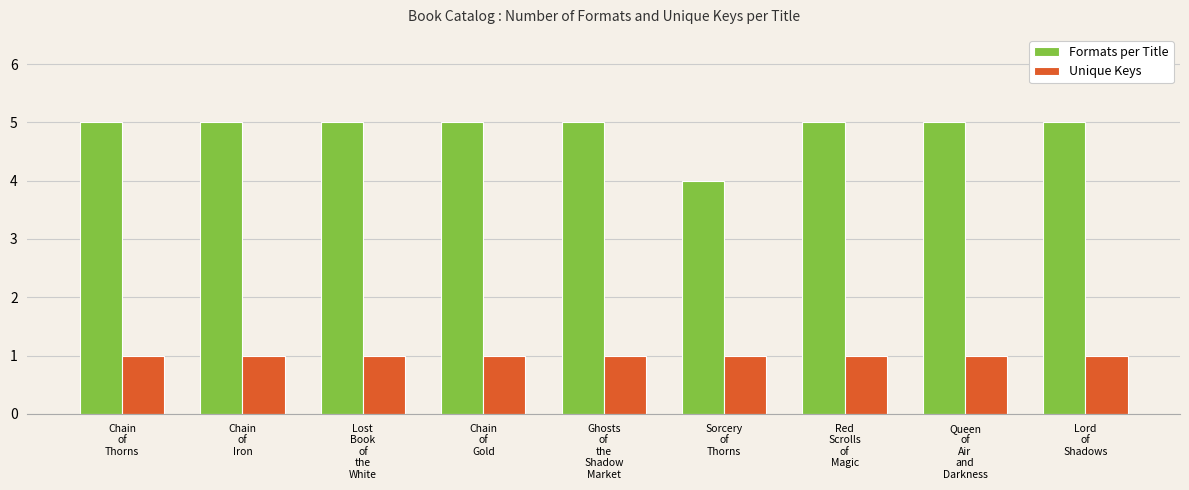

Are the bars horizontal?

No